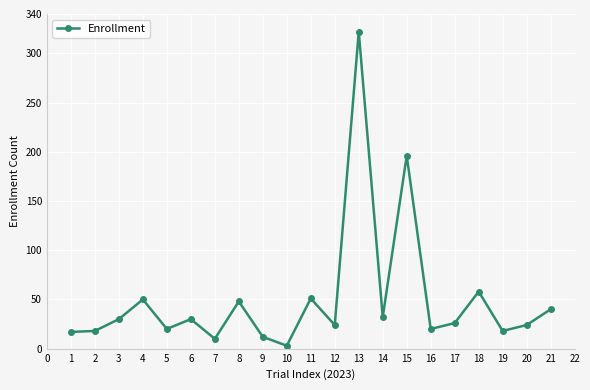

What is the ratio of the value at 20 to the value at 12?

1.0